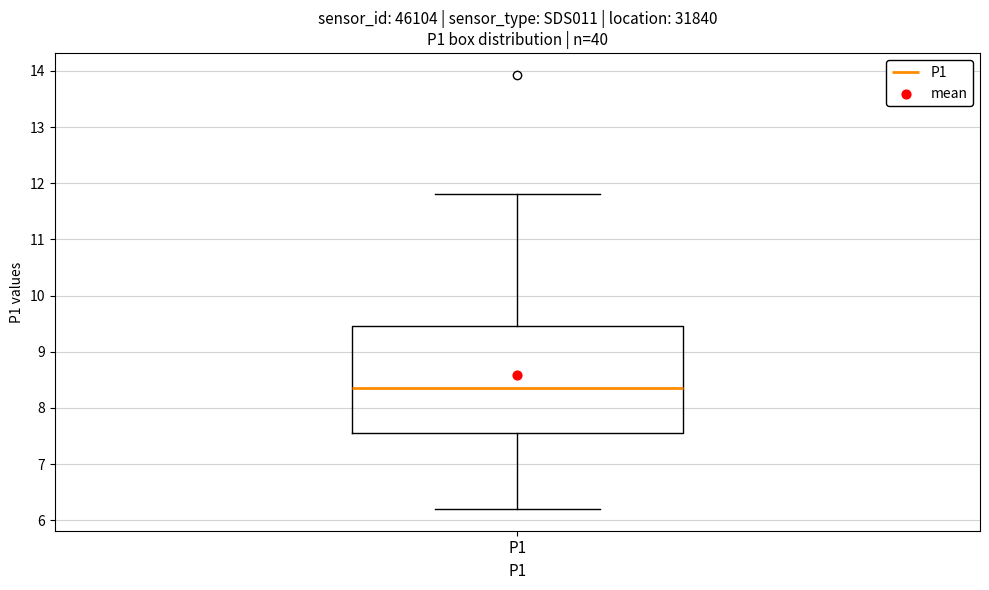

Where does the upper whisker of the box for P1 end on the y-axis? The values are not printed on the chart, so give them approximately, as read against the axis.

11.8